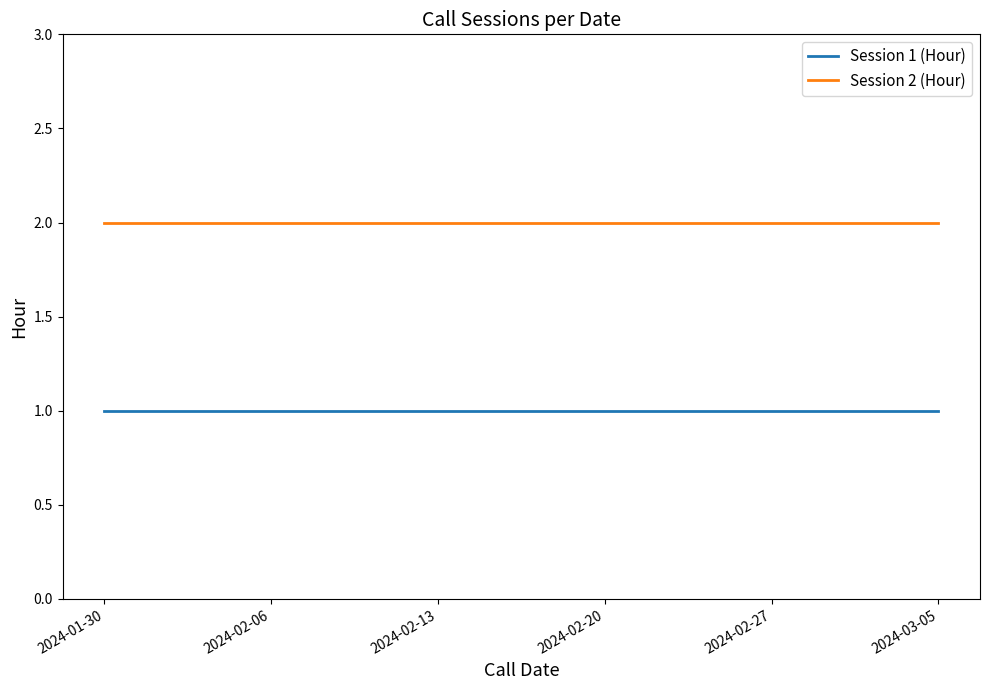

True or false: Session 1 (Hour) and Session 2 (Hour) intersect in this chart.

False